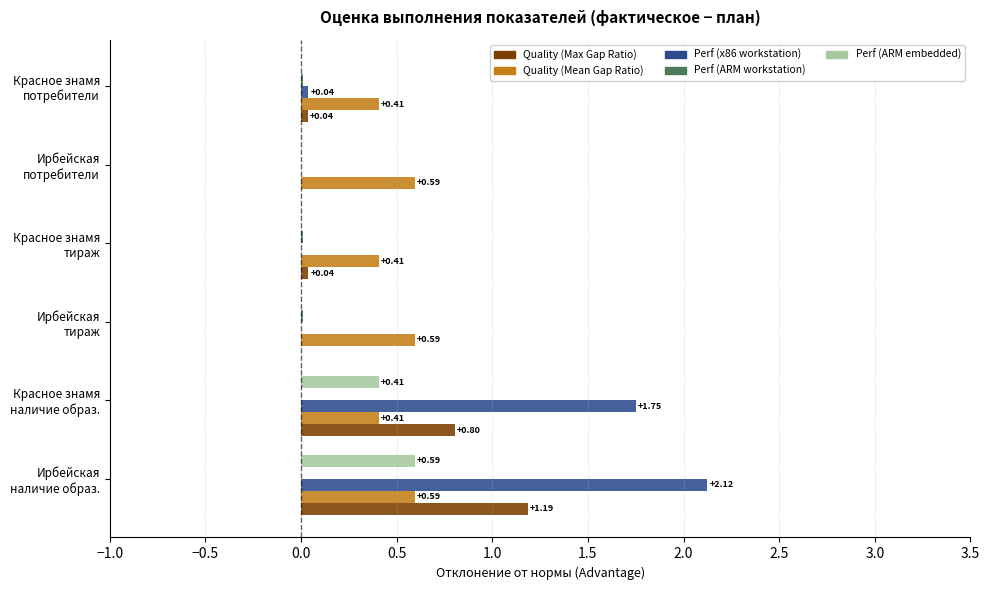

Which series has the largest total across all categories?

Perf (x86 workstation)